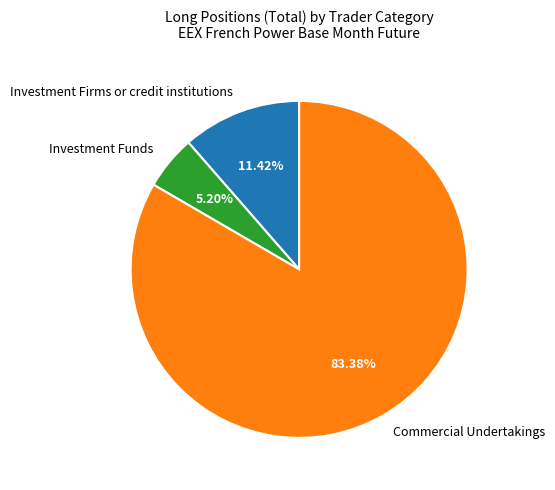

To the nearest percent, what portion does Investment Firms or credit institutions represent?

11%